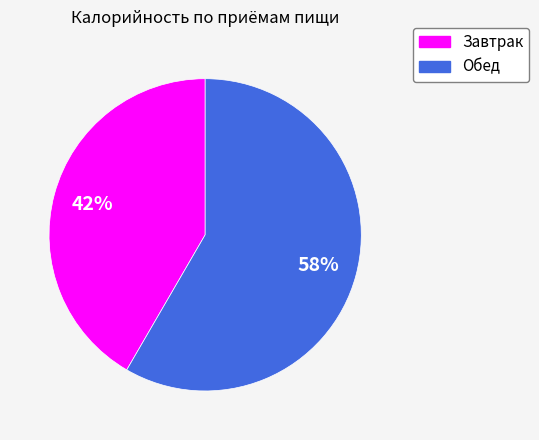

Is the sum of Завтрак and Обед greater than half?

Yes